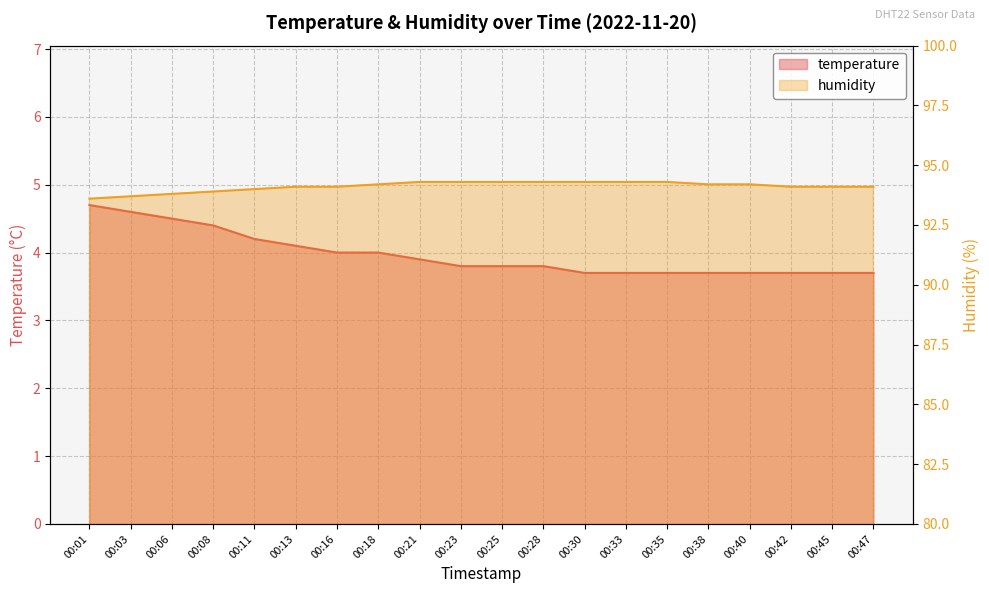

Which label corresponds to the smallest value in the chart?

00:30